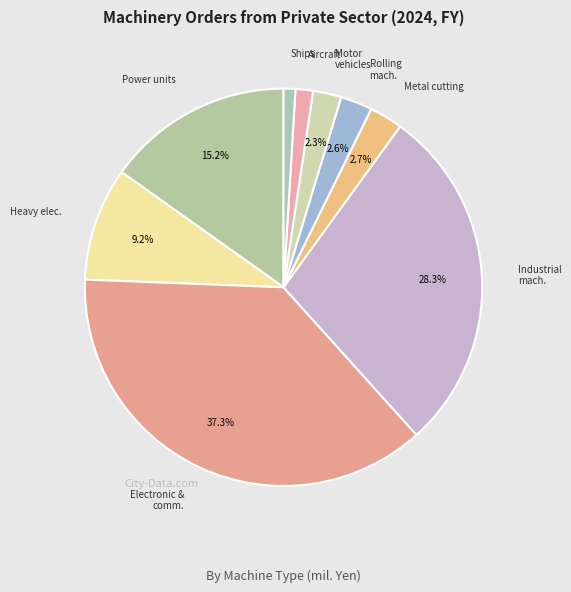

How many slices are in this pie chart?

9